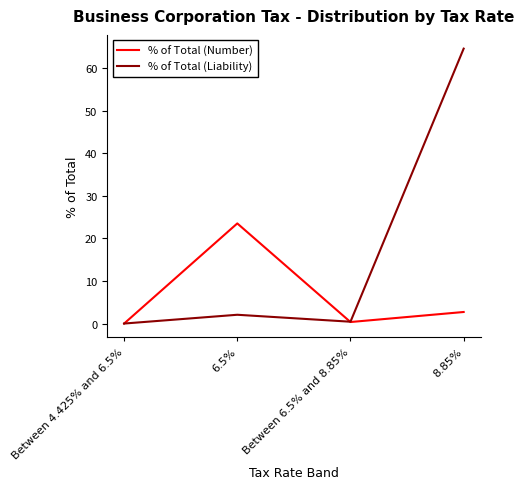

Rank the series by their average value, from lowest to highest.

% of Total (Number), % of Total (Liability)